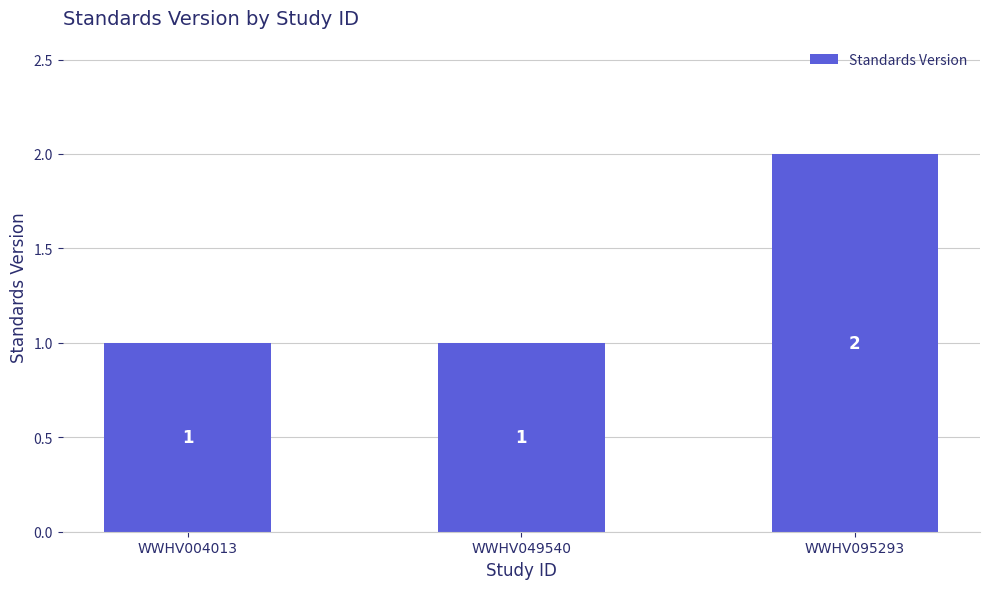

Reading left to right, what are all the values shown in this chart?

WWHV004013=1	WWHV049540=1	WWHV095293=2